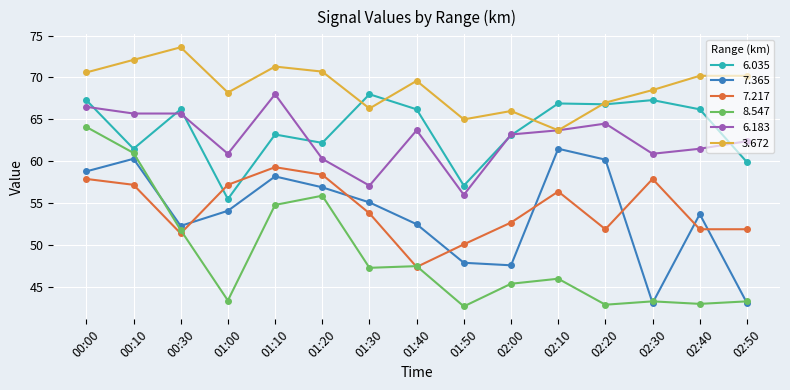

What is the difference between the maximum and second lowest values in the 8.547 series?

21.2